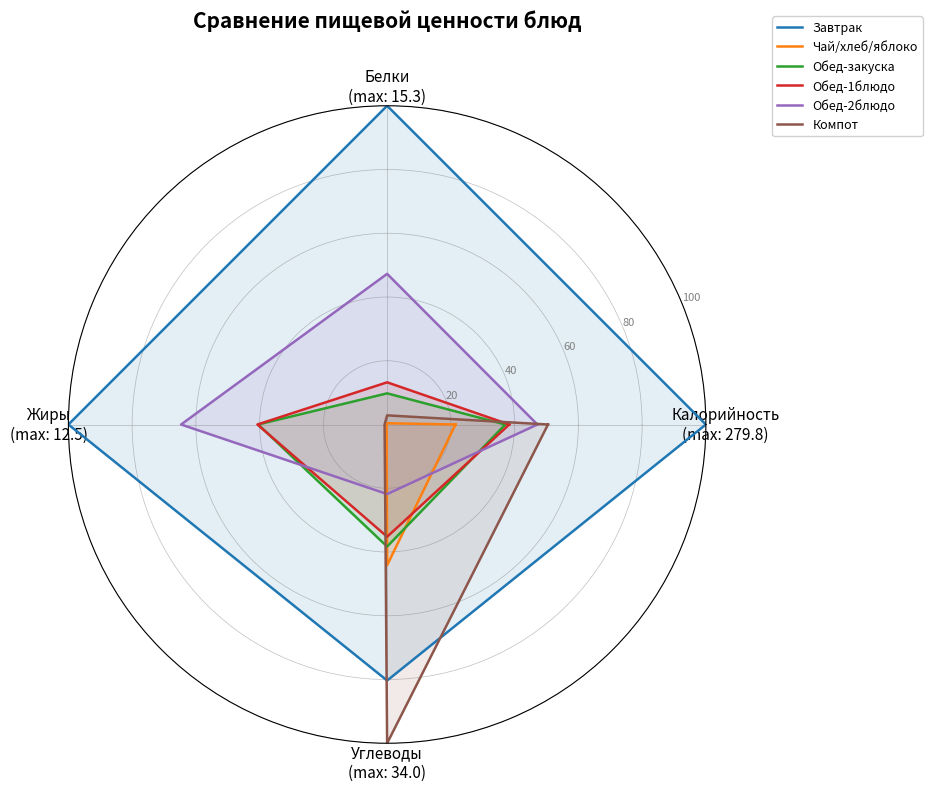

Where do Чай/хлеб/яблоко and Обед-2блюдо first cross each other?

Жиры
(max: 12.5) and Углеводы
(max: 34.0)